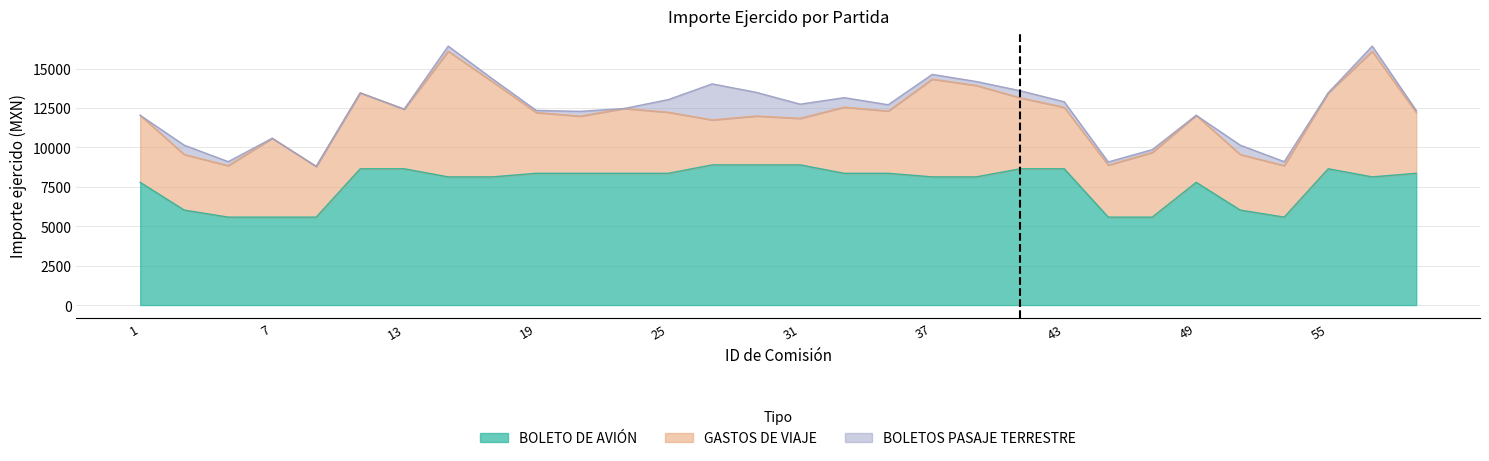

What is the sum of all GASTOS DE VIAJE values?

129886.8